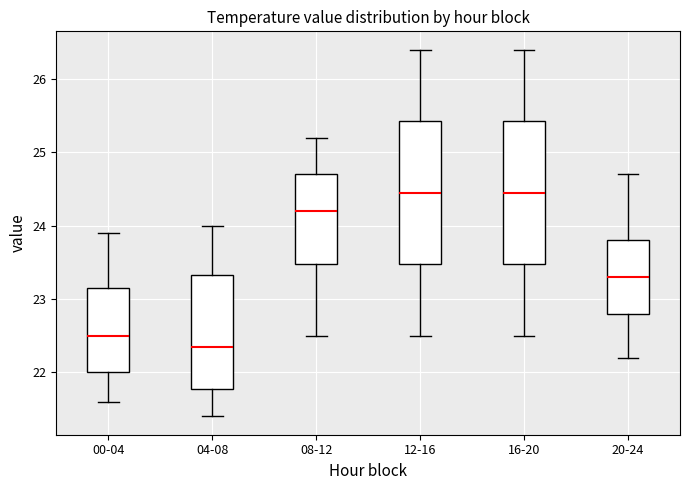

Where is the upper edge of the box for 00-04 on the y-axis? The values are not printed on the chart, so give them approximately, as read against the axis.

23.2